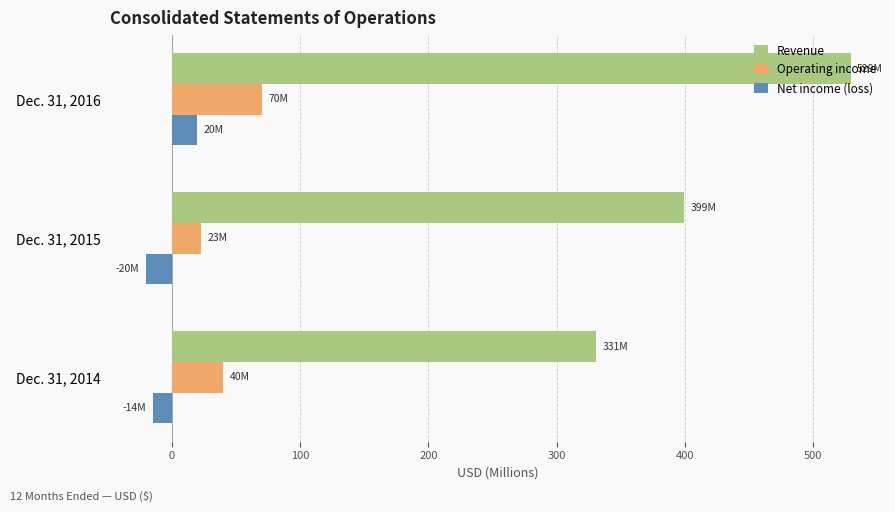

At which category is the sum across all series the highest?

Dec. 31, 2016